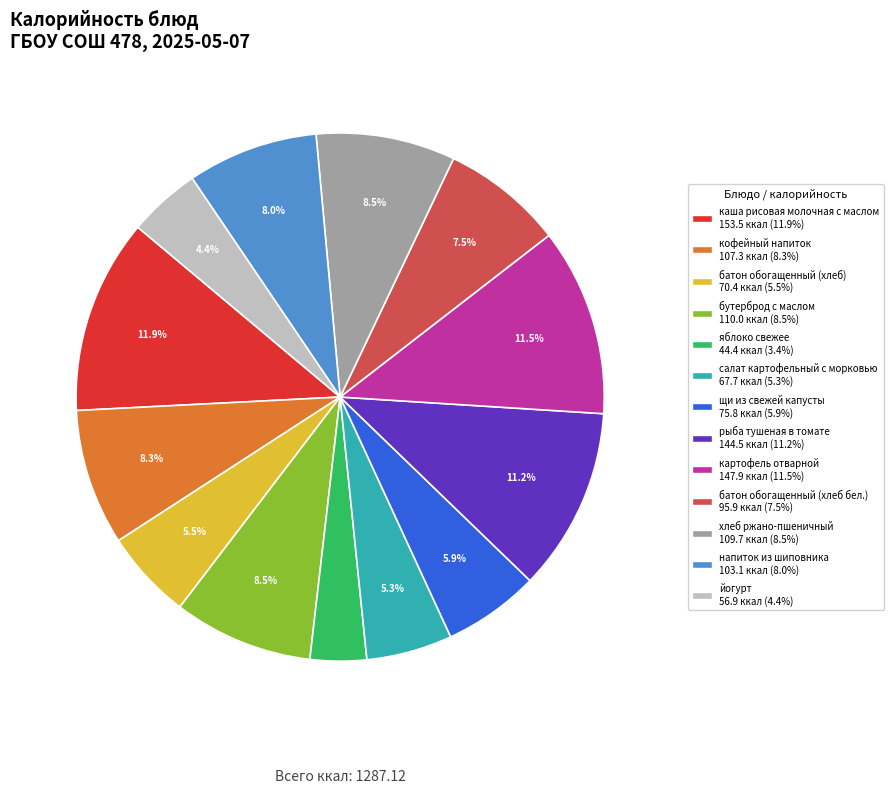

Does напиток из шиповника represent more than half of the total?

No